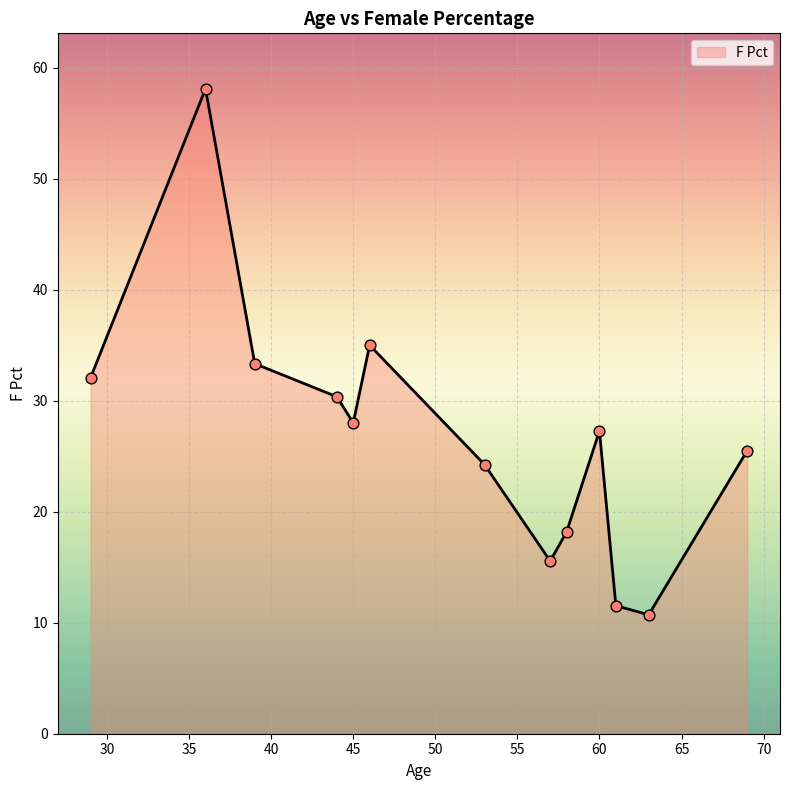

What is the smallest value displayed?

10.7